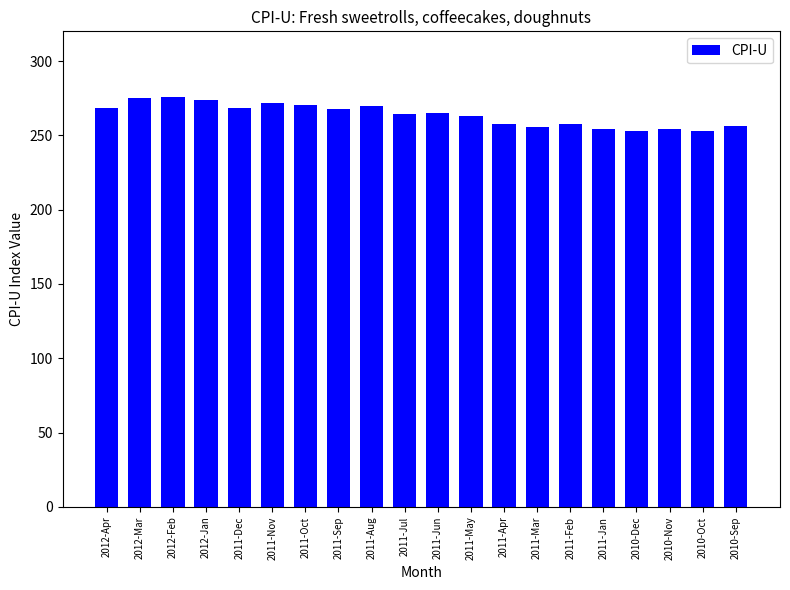

What is the average value?

263.8